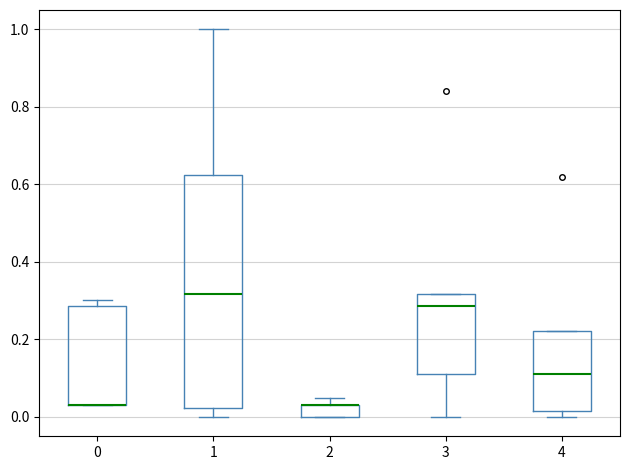

Reading left to right, transcribe this box plot: for each box, give where its median line is, the range the box spans, and where its two whiskers end, as read against the y-axis. The values are not printed on the chart, so give them approximately, as read against the axis.

0: median 0.04 (drawn on the box's lower edge), box 0.04 to 0.28, whiskers 0.04 to 0.30
1: median 0.32, box 0.02 to 0.62, whiskers 0.00 to 1.00
2: median 0.04 (drawn on the box's upper edge), box 0.00 to 0.04, whiskers 0.00 to 0.04 (just above the box's upper edge)
3: median 0.28, box 0.12 to 0.32, whiskers 0.00 to 0.32
4: median 0.12, box 0.02 to 0.22, whiskers 0.00 to 0.22